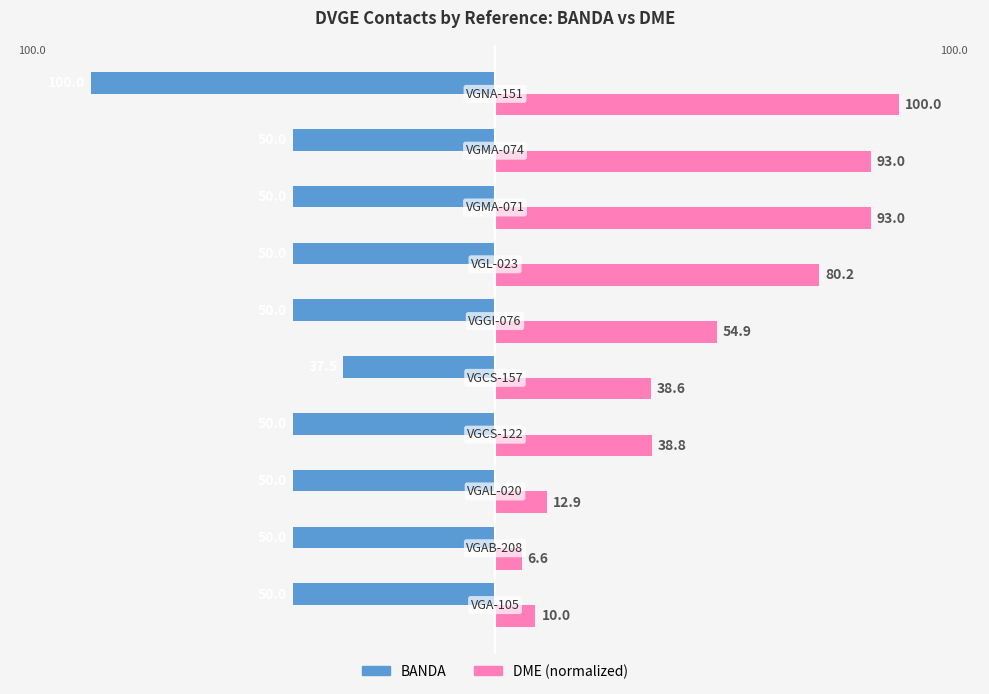

How many distinct data groups are displayed?

2